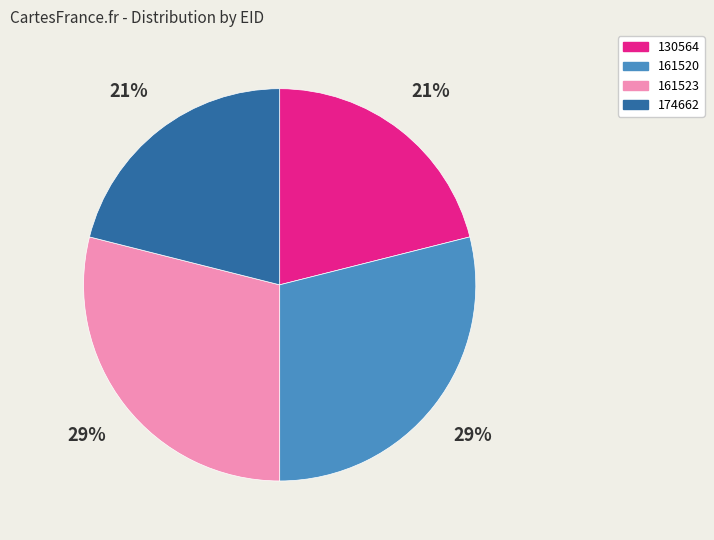

How many slices are in this pie chart?

4